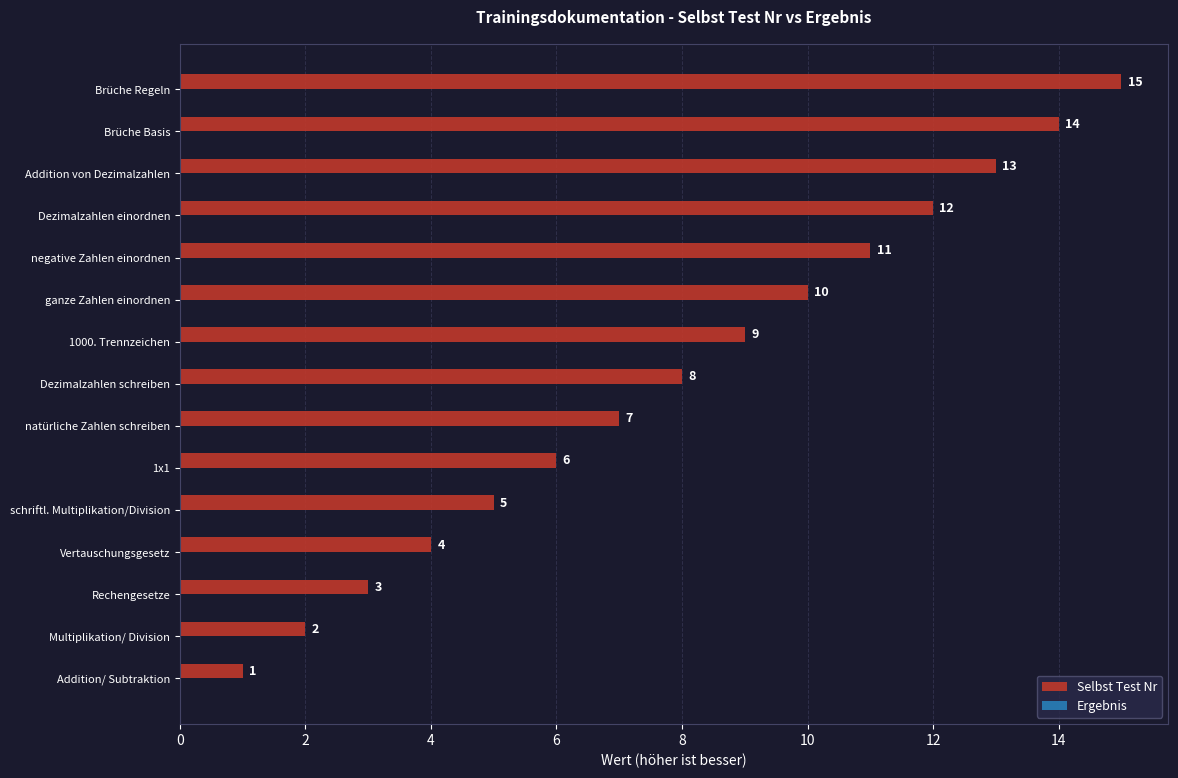

True or false: the data shows 11 at negative Zahlen einordnen.

True